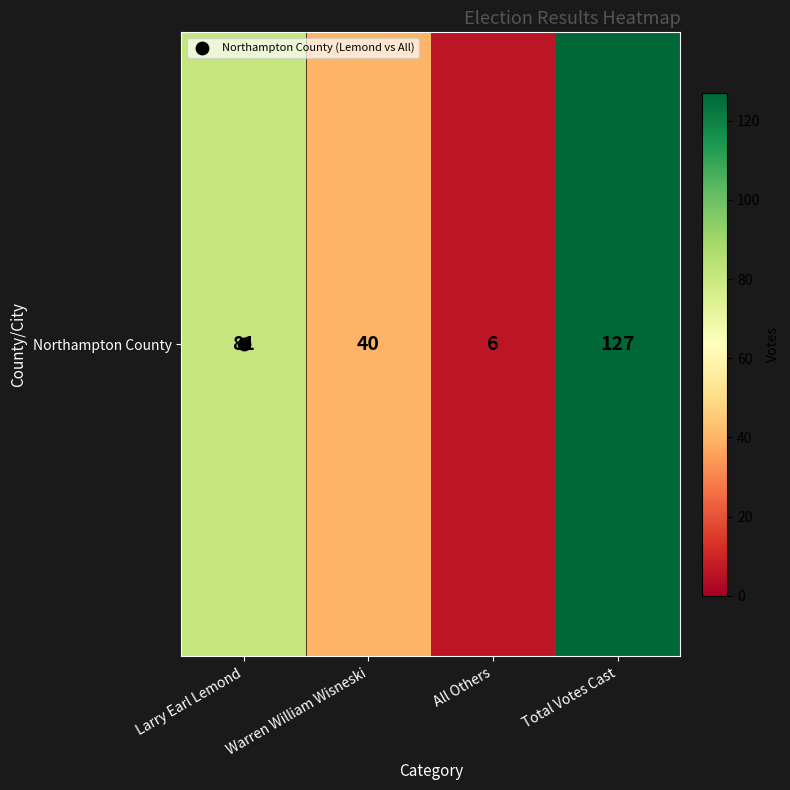

What is the change in value from Larry Earl Lemond to All Others?

-75